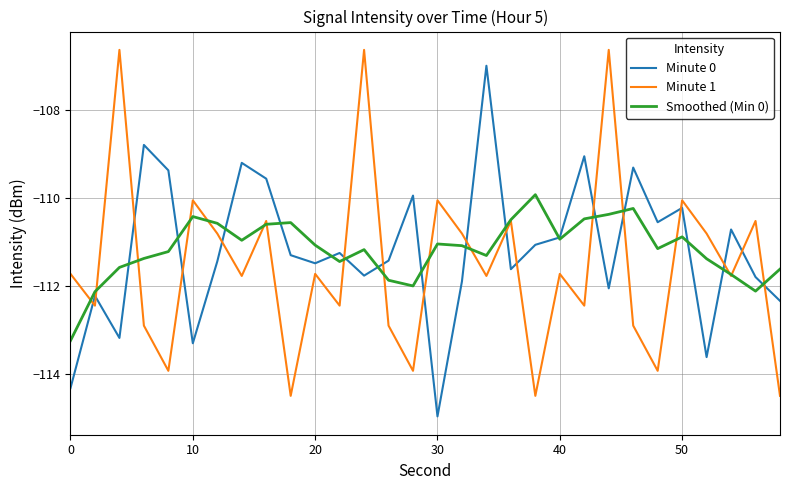

True or false: Minute 0 and Minute 1 intersect in this chart.

True